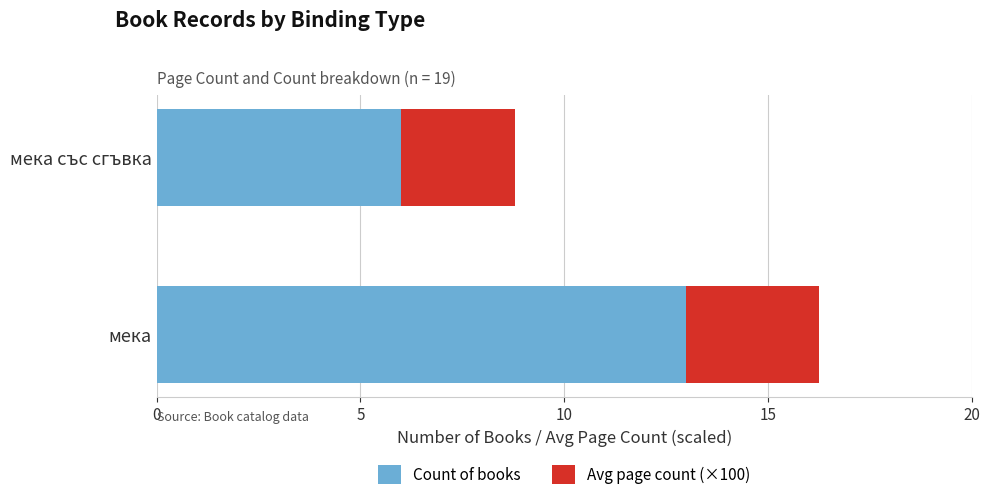

List the labels in order of Count of books value, largest first.

мека, мека със сгъвка